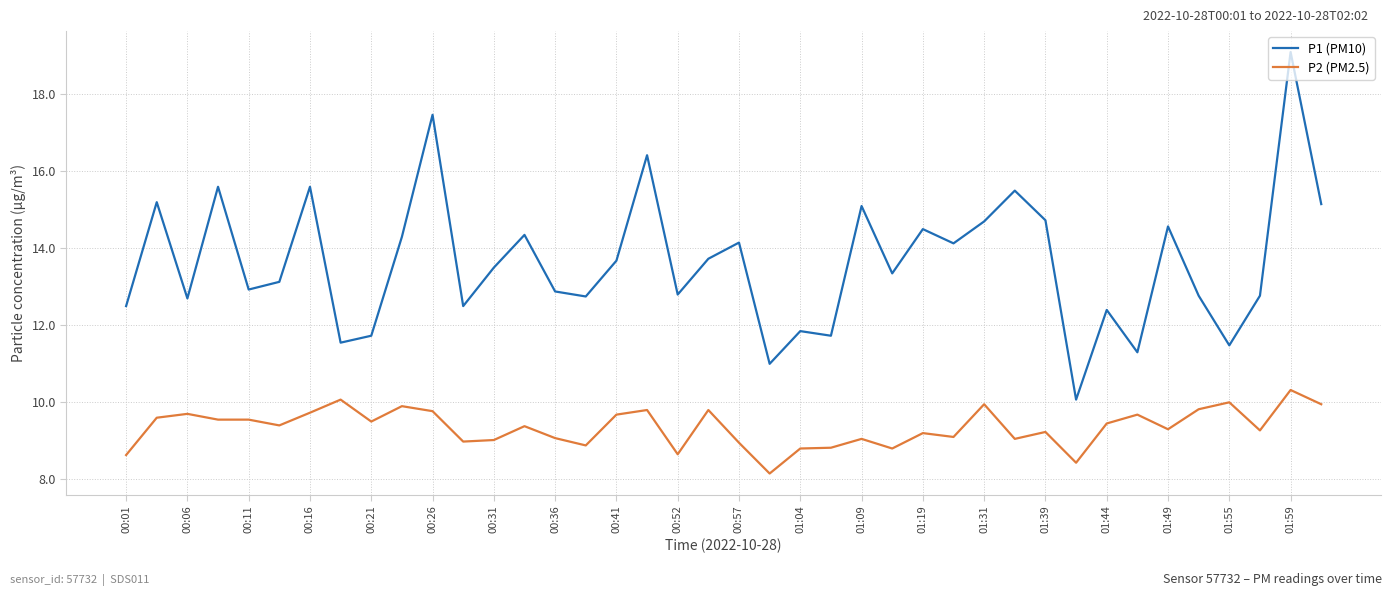

What is the difference between the maximum and minimum values in the P1 (PM10) series?

9.0